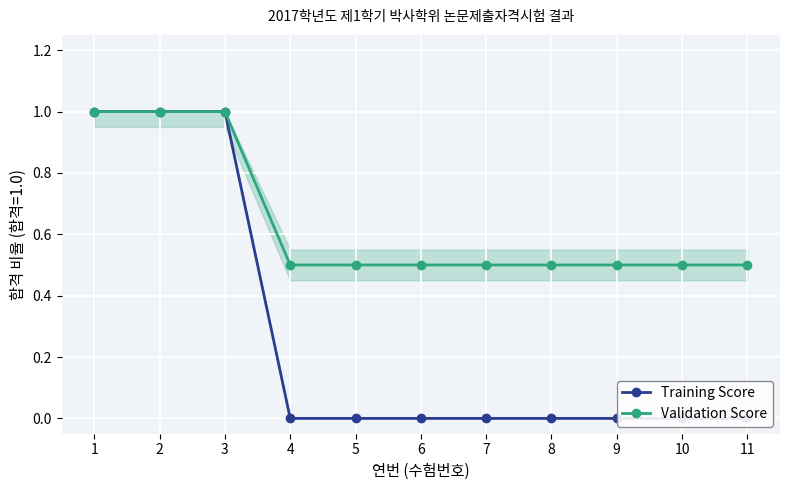

What is the value of the Validation Score point at the 10th from the left?

0.5